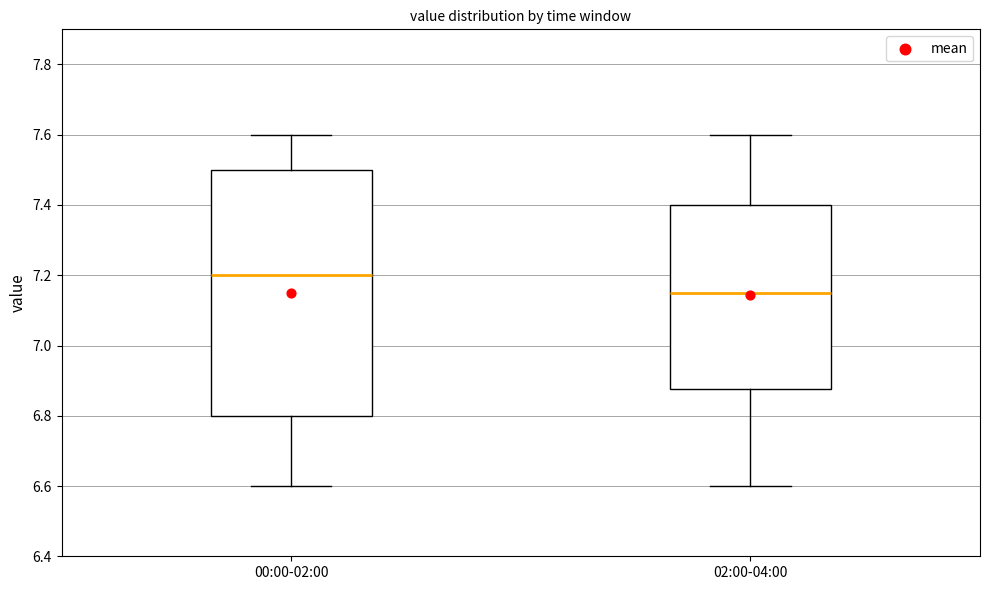

Which box's median line is the highest?

00:00-02:00